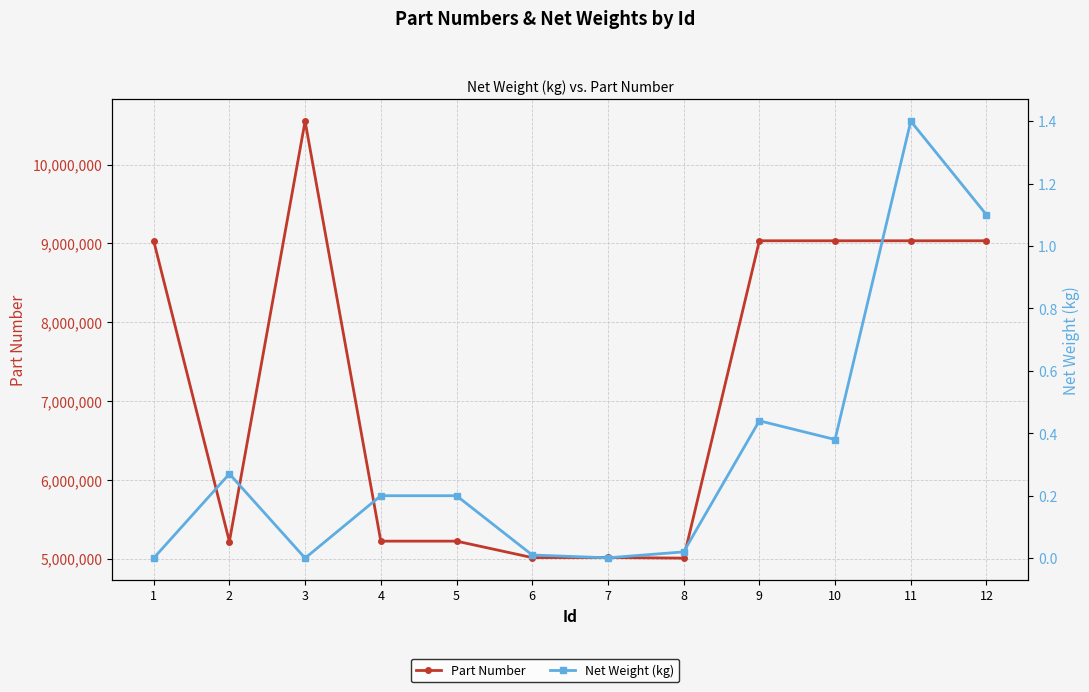

At 9, list the series in order from smallest to largest.

Net Weight (kg), Part Number